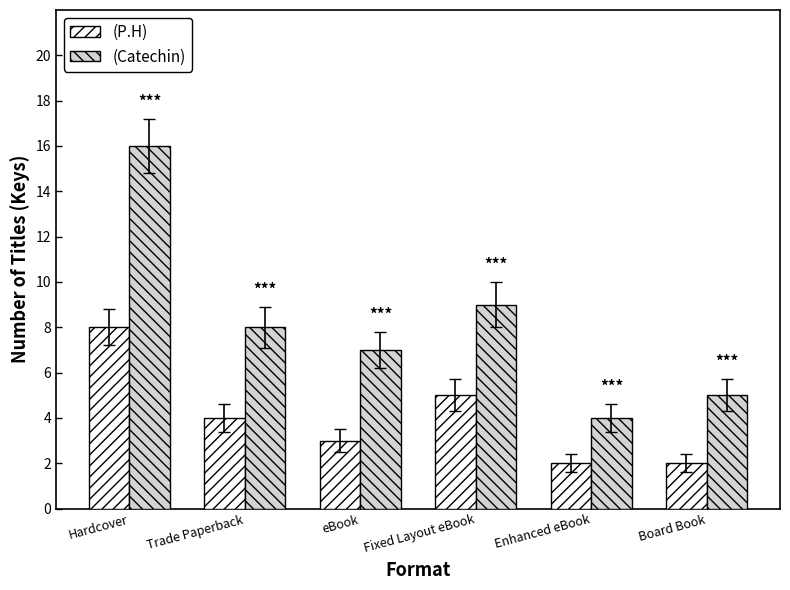

Reading left to right, extract all data points from this chart.

(P.H): Hardcover=8	Trade Paperback=4	eBook=3	Fixed Layout eBook=5	Enhanced eBook=2	Board Book=2
(Catechin): Hardcover=16	Trade Paperback=8	eBook=7	Fixed Layout eBook=9	Enhanced eBook=4	Board Book=5